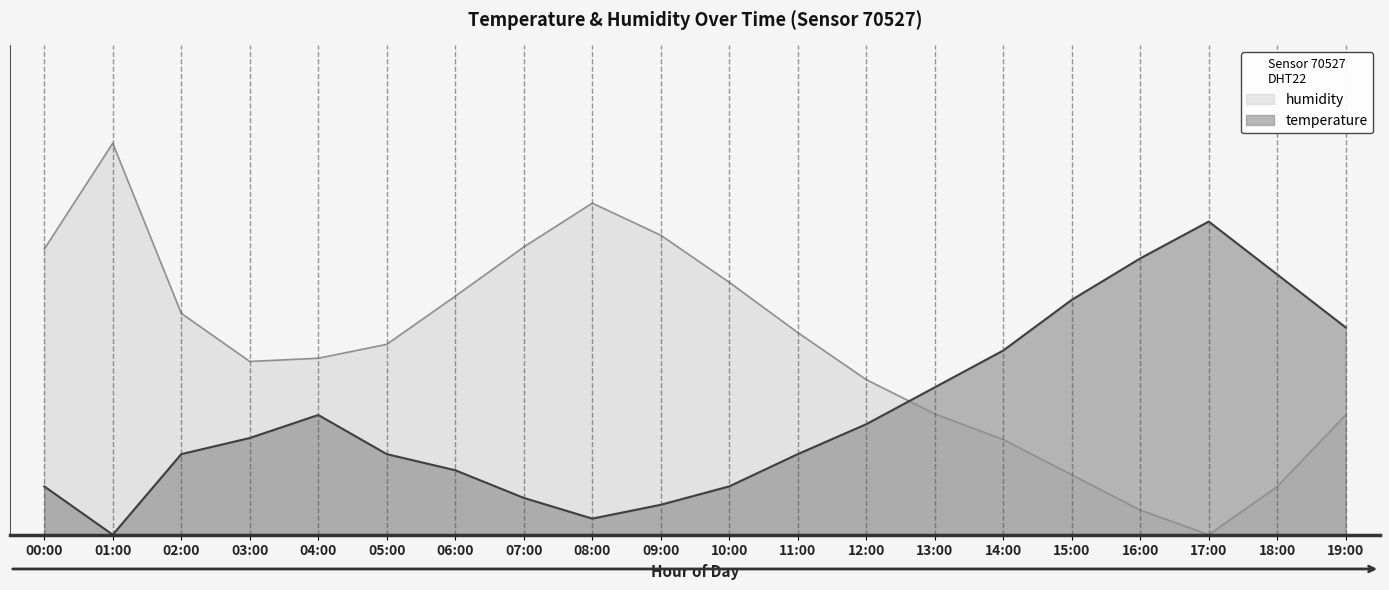

How many interior local peaks does the temperature series have?

2